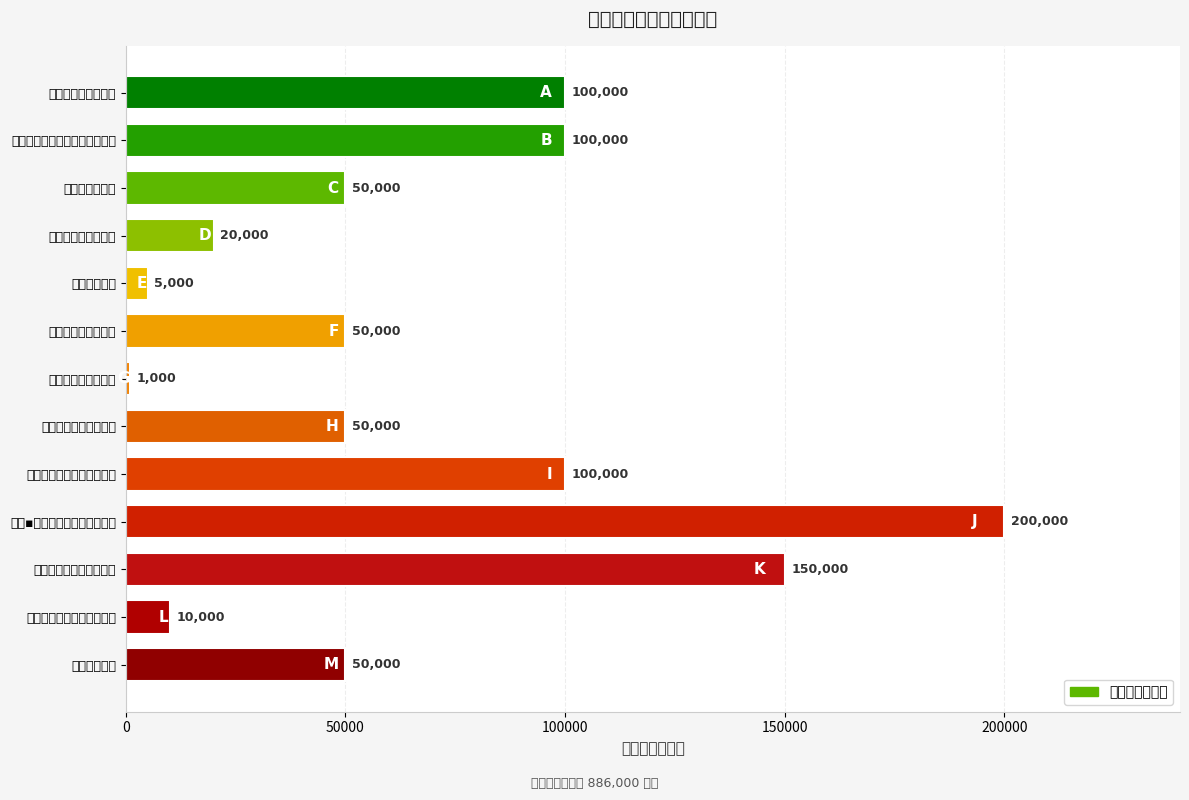

What is the label of the 9th bar from the bottom?

林下经济基地